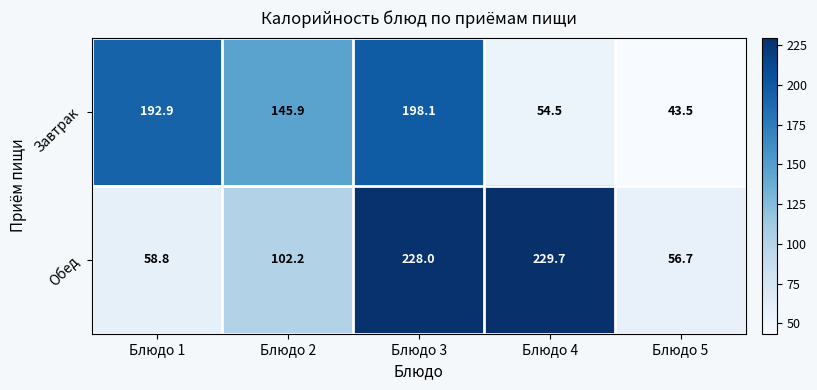

What is the sum of all Обед values?

675.4